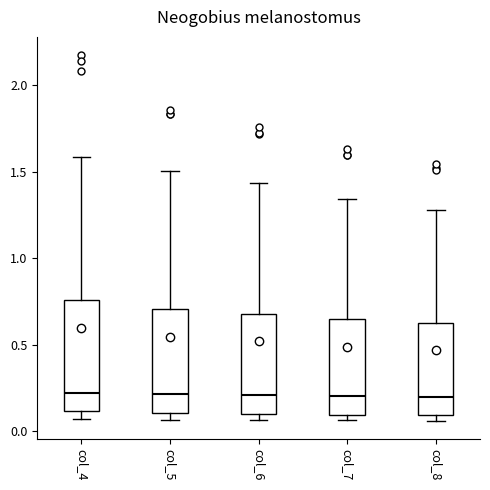

Where does the upper whisker of the box for col_4 end on the y-axis? The values are not printed on the chart, so give them approximately, as read against the axis.

1.60